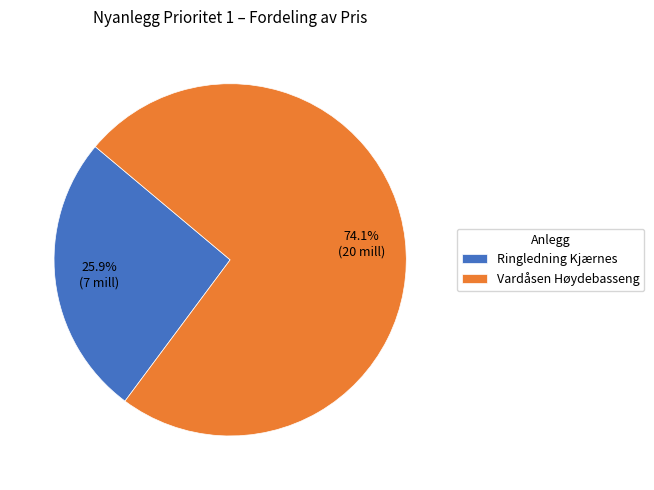

To the nearest percent, what portion does Vardåsen Høydebasseng represent?

74%